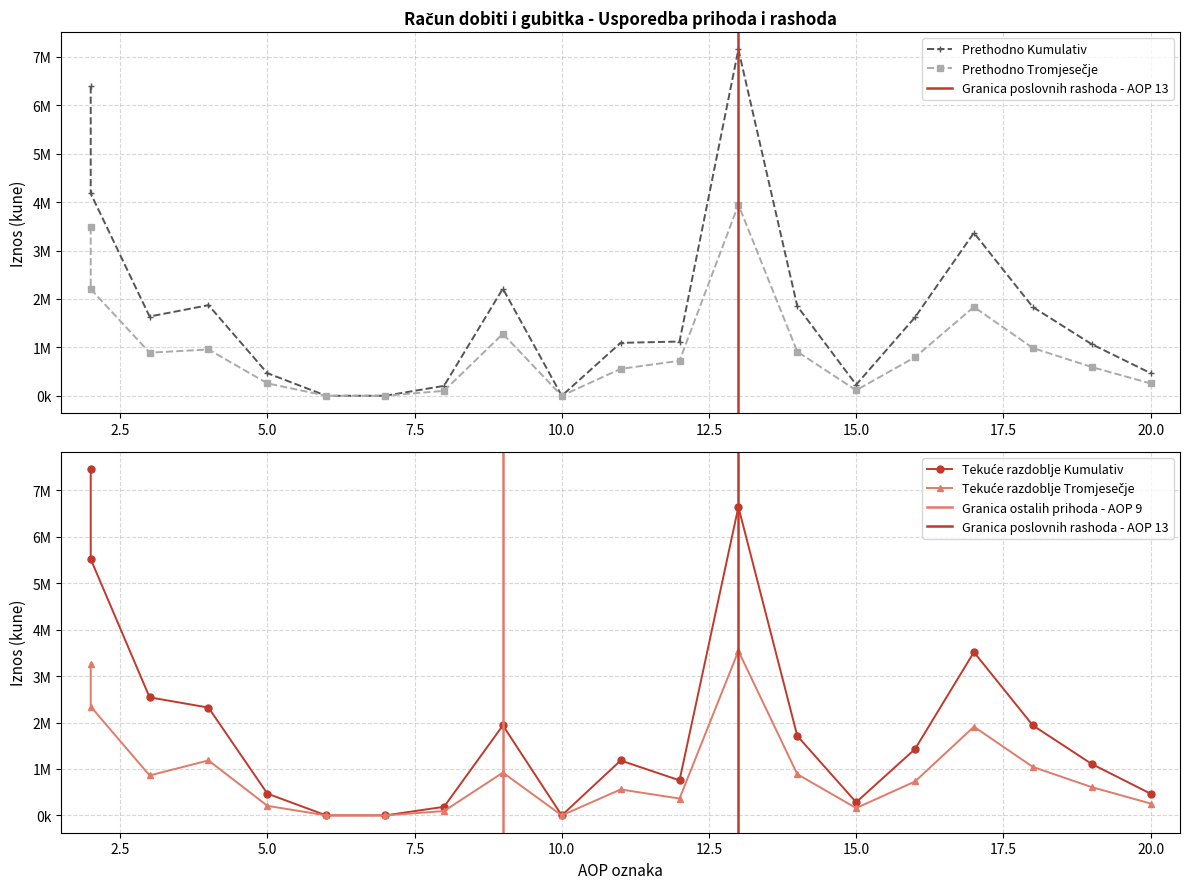

True or false: Prethodno Kumulativ and Prethodno Tromjesečje cross at least once.

False